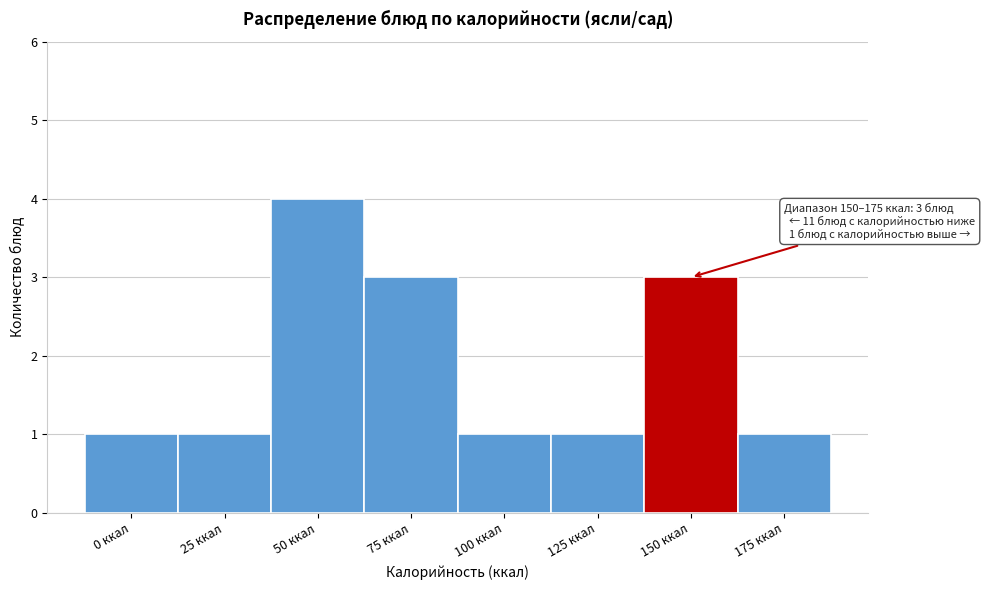

Reading left to right, extract all data points from this chart.

0 ккал=1	25 ккал=1	50 ккал=4	75 ккал=3	100 ккал=1	125 ккал=1	150 ккал=3	175 ккал=1